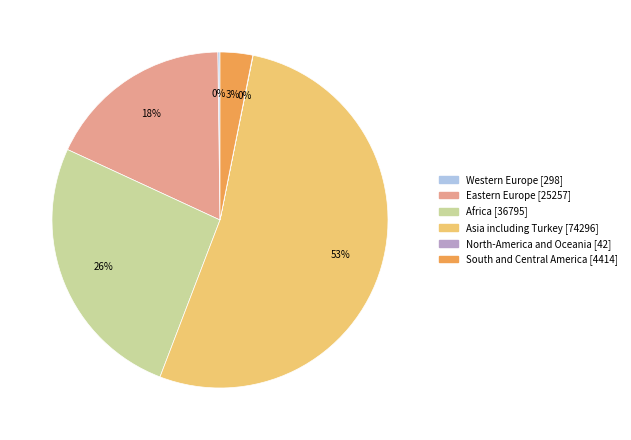

What is the majority slice?

Asia including Turkey